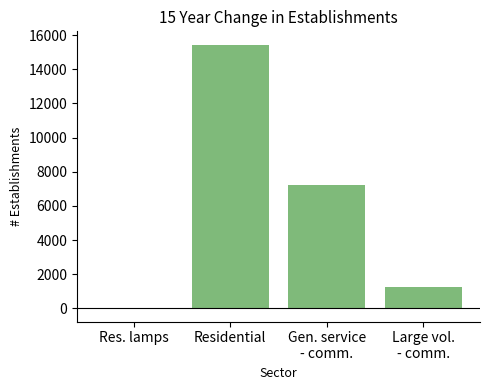

What is the ratio of the value at Residential to the value at Large vol.
- comm.?

12.5